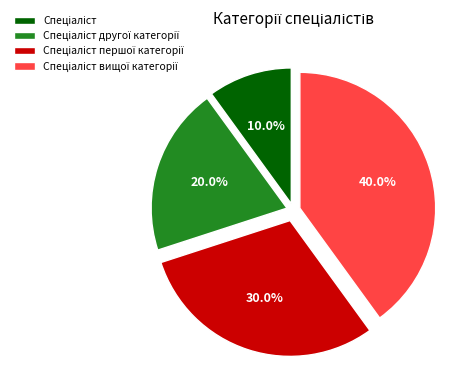

Is there a majority slice in this chart?

No